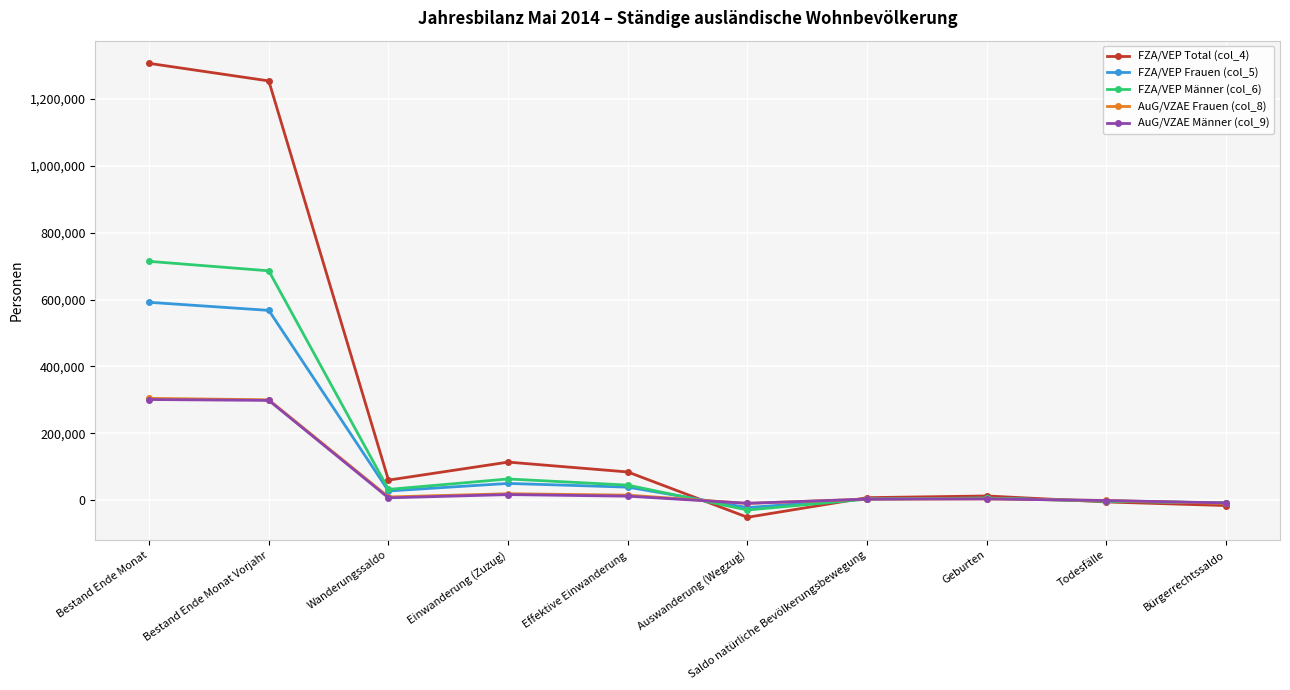

The value of FZA/VEP Männer (col_6) at Wanderungssaldo is 32533. True or false?

True